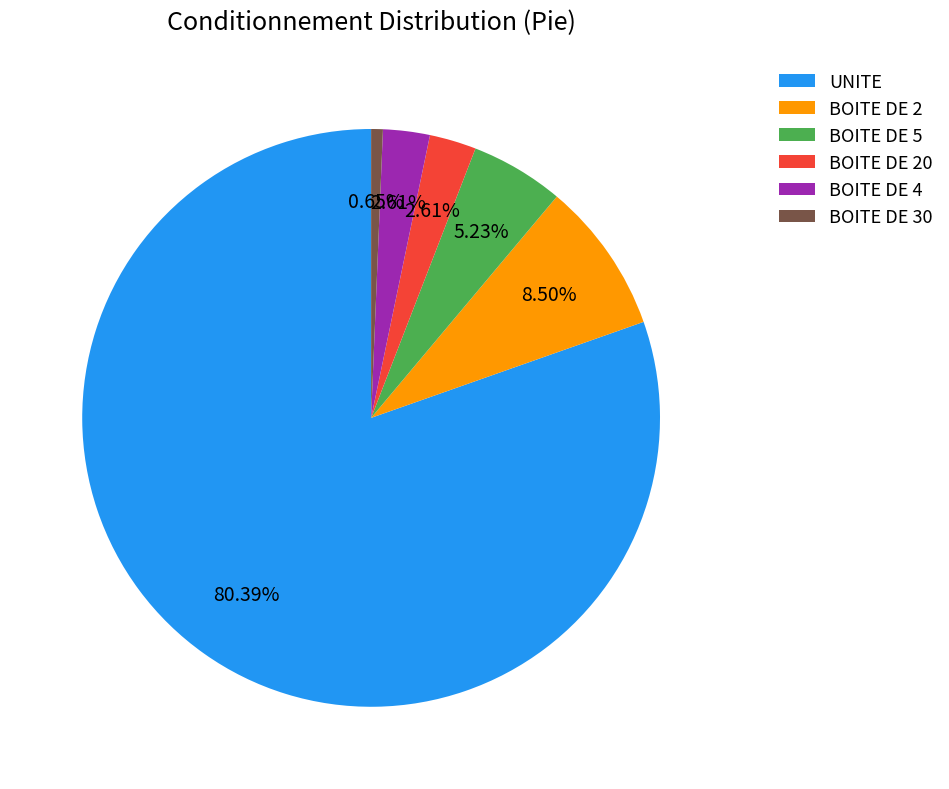

Does any single category account for the majority?

Yes